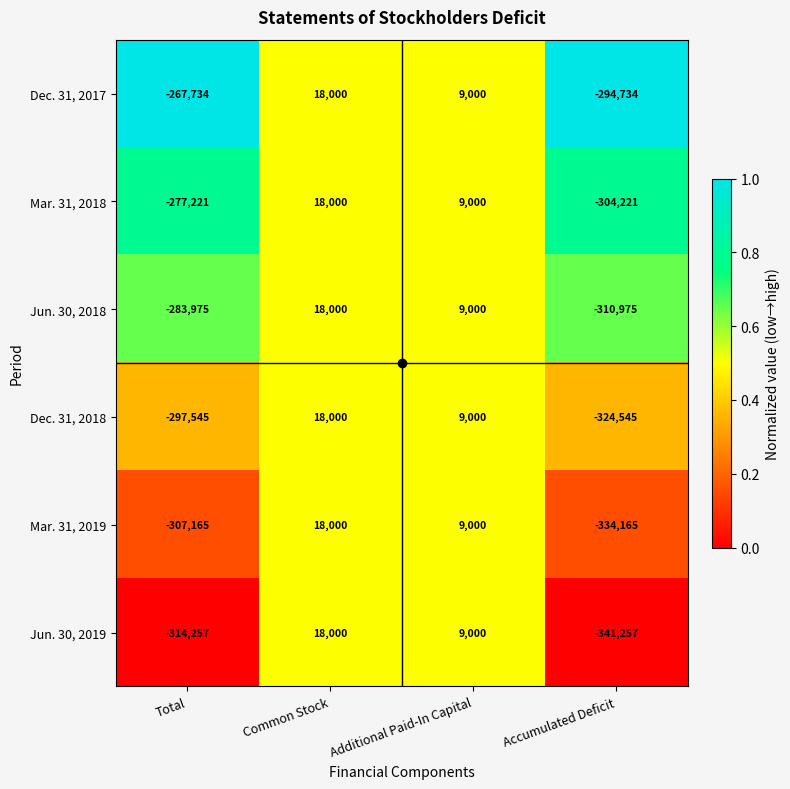

At which label is Dec. 31, 2018 closest to -153272?

Total